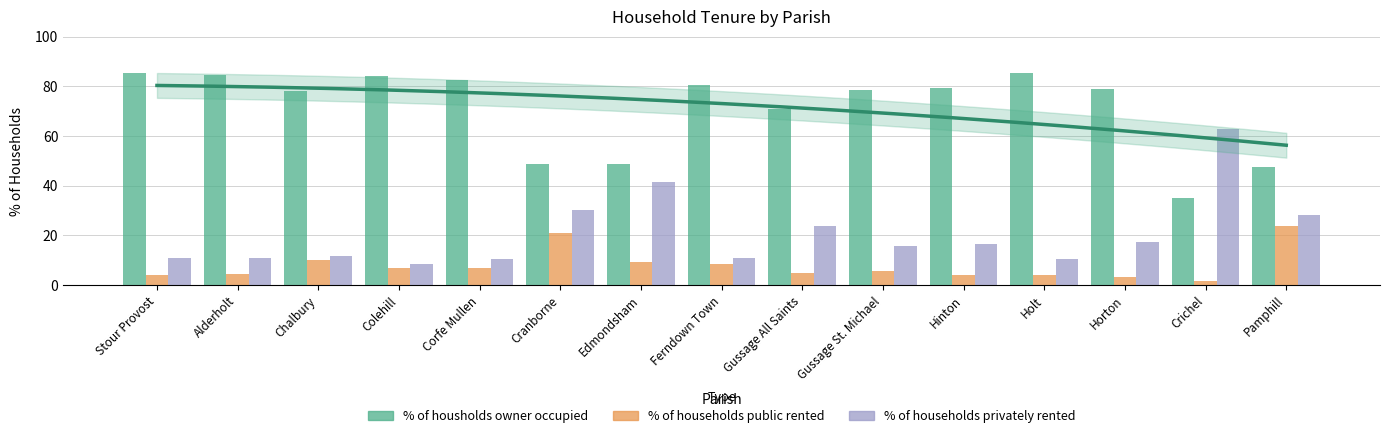

What is the difference between the highest and lowest values at Ferndown Town?

71.9